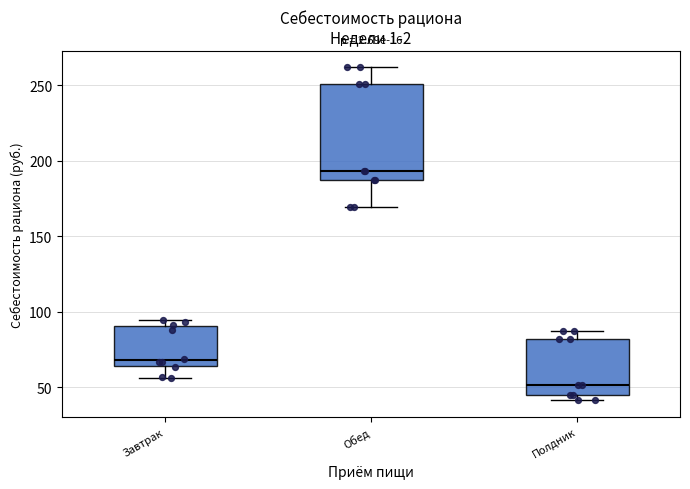

Comparing the boxes themselves (not the whiskers), which one is the tallest?

Обед